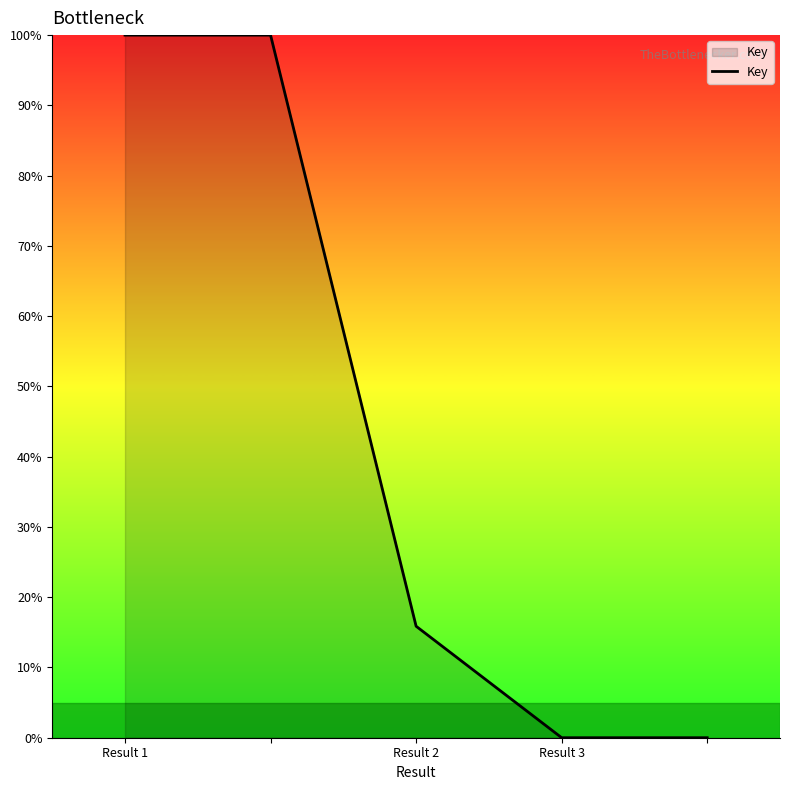

What is the average value?

43.2